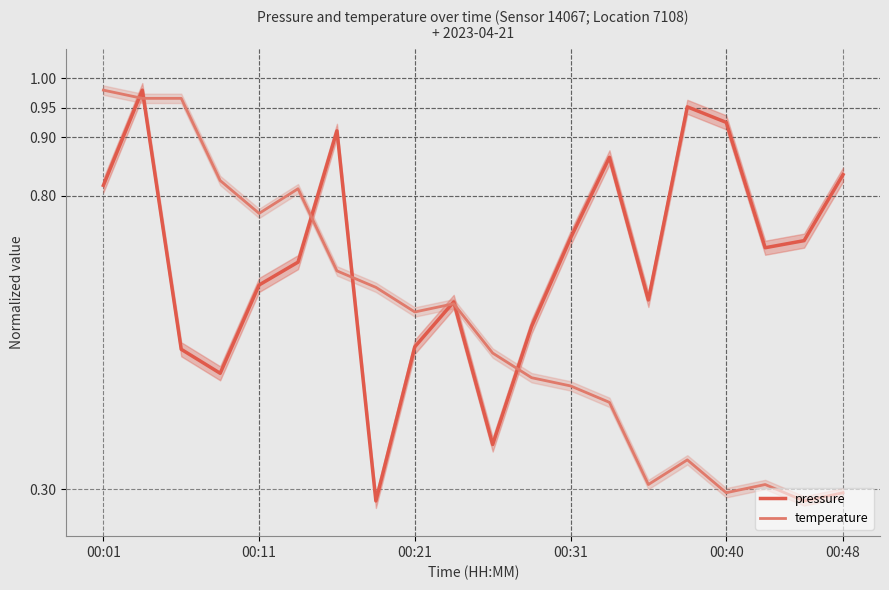

What is the difference between the maximum and minimum values in the pressure series?

0.7